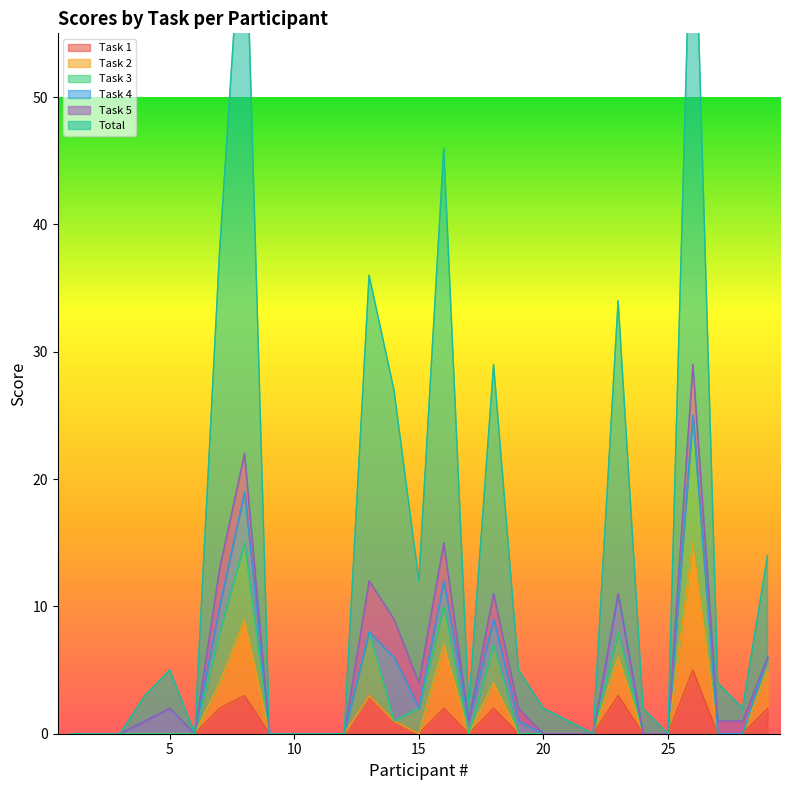

Is it true that Task 2 equals 0 at 20?

True